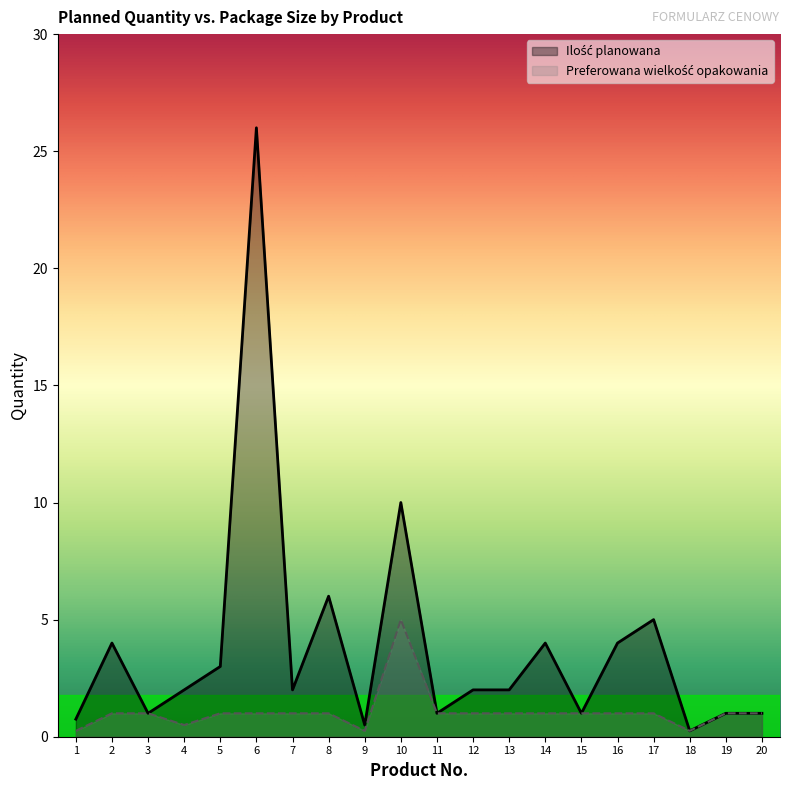

At which category does Preferowana wielkość opakowania reach its first local peak?

10